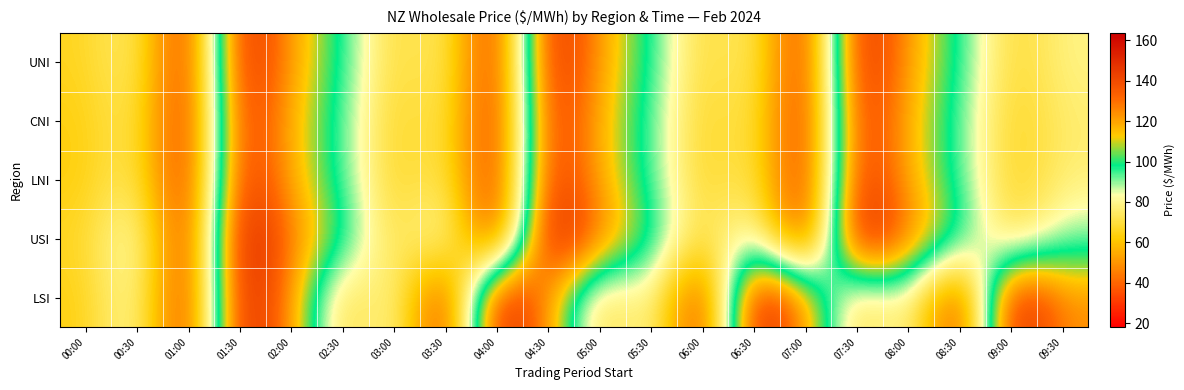

What is the smallest value displayed?

18.0